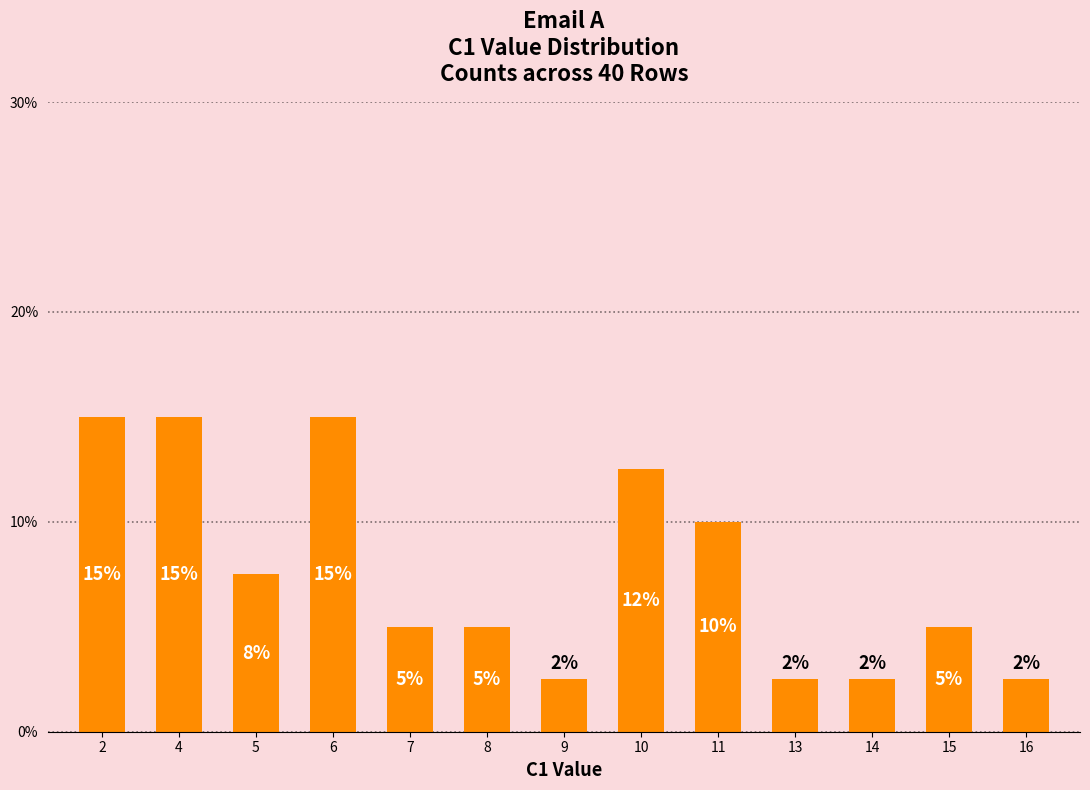

Is it true that the value at 6 is 6.4?

False